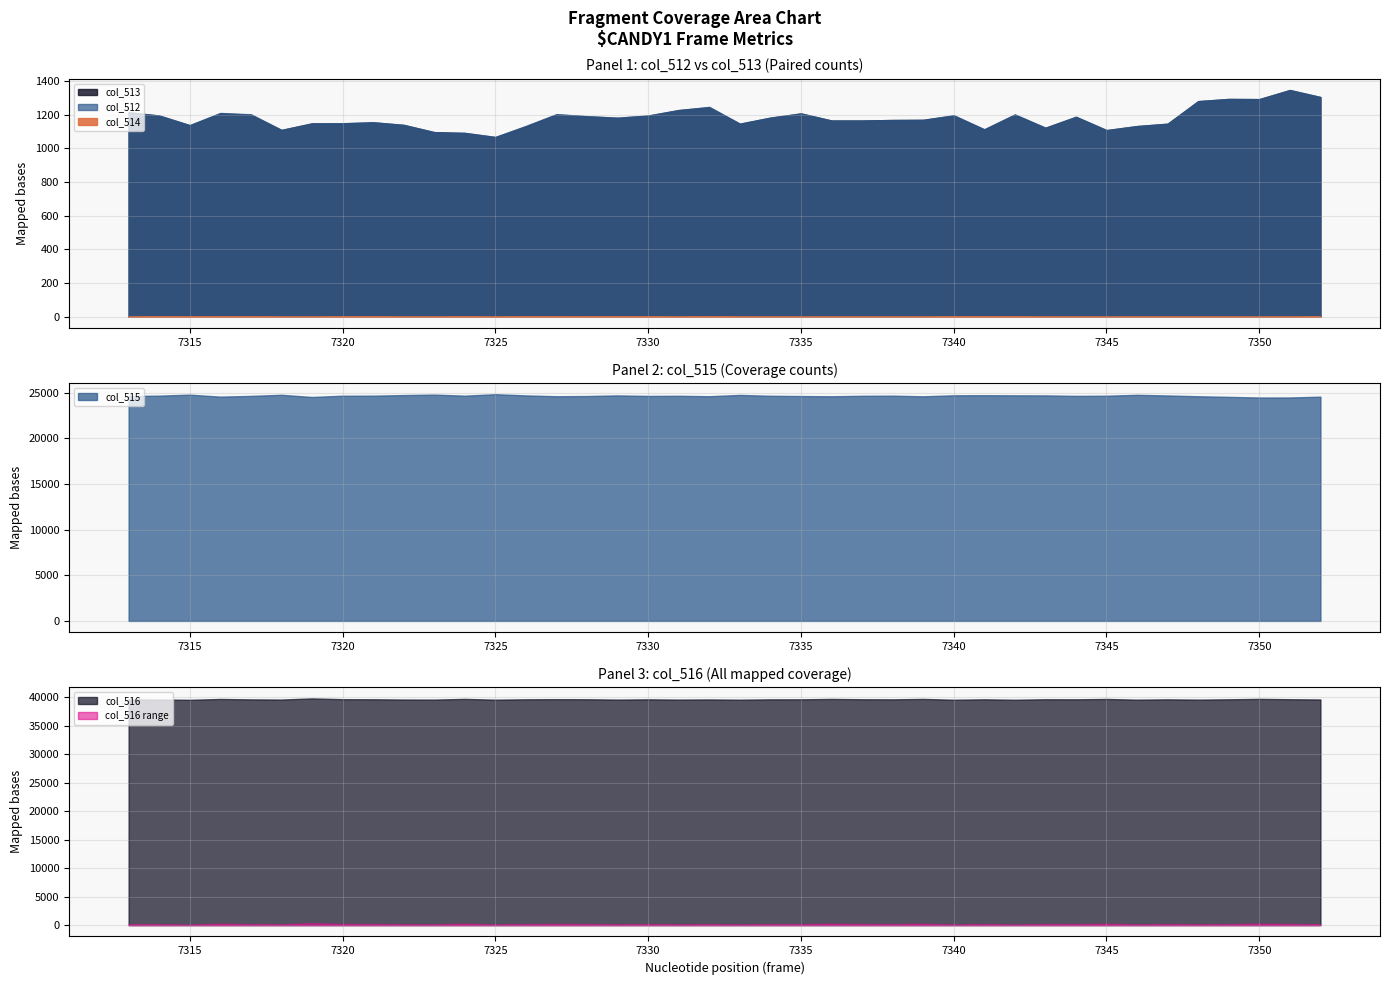

What is the greatest value displayed?

39838